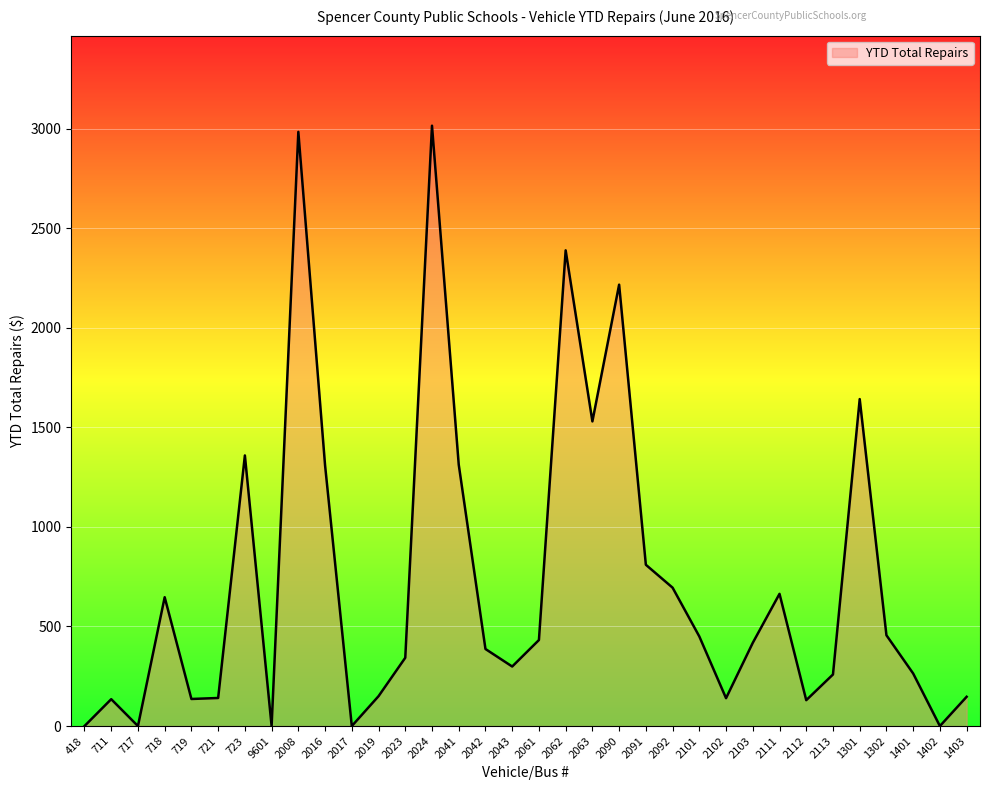

The chart shows a value of 147.0 at 1403. True or false?

True